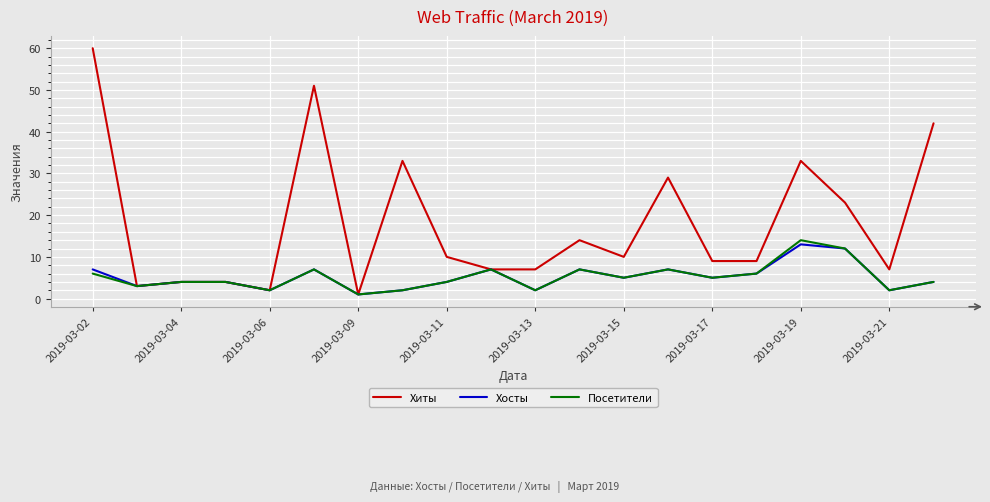

Which series has the widest spread of values?

Хиты